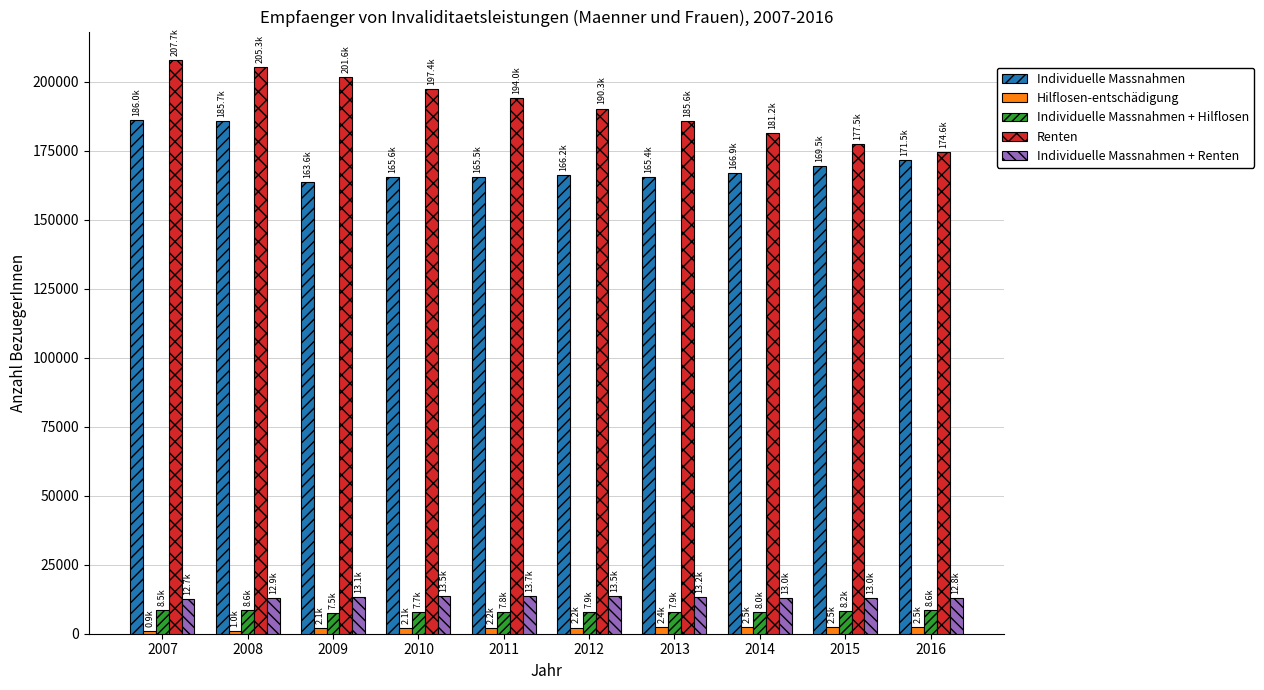

What is the difference between the maximum and minimum values in the Individuelle Massnahmen + Hilflosen series?

1079